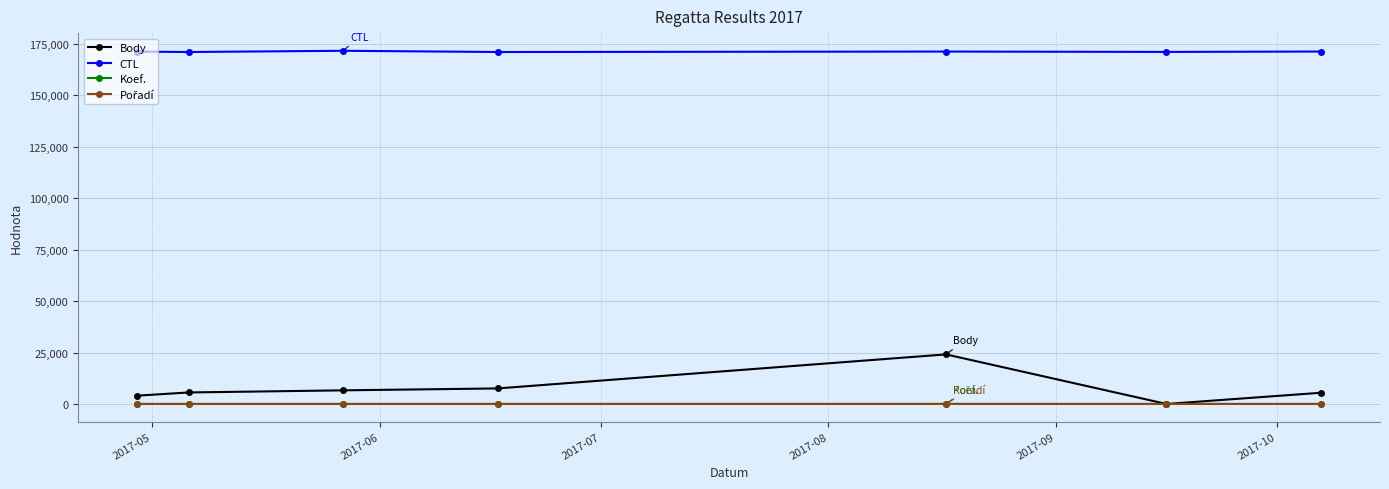

What is the minimum value for CTL?

171104